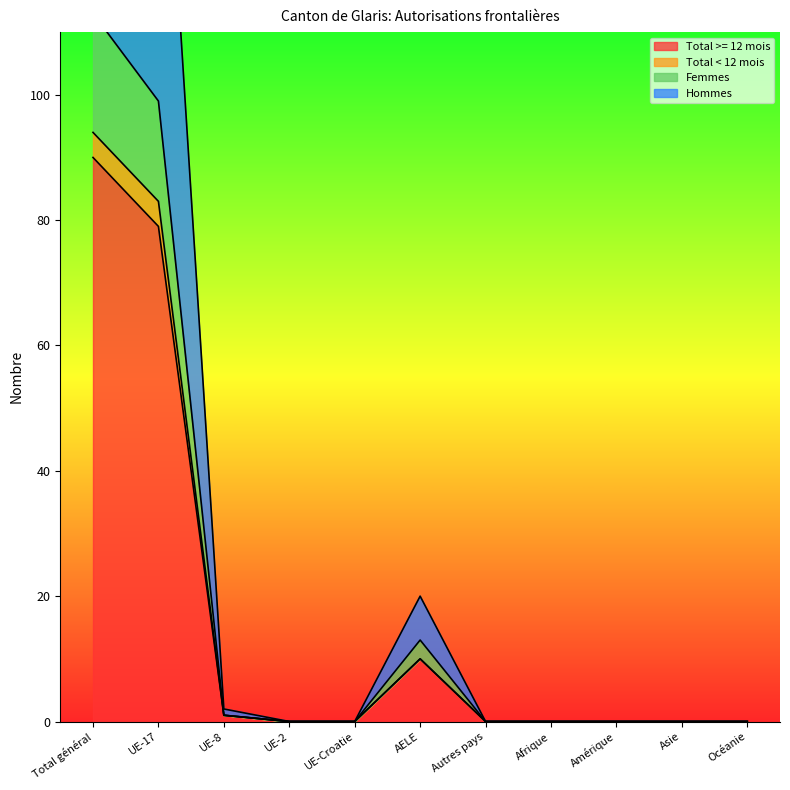

The value of Total >= 12 mois at Afrique is -32. True or false?

False